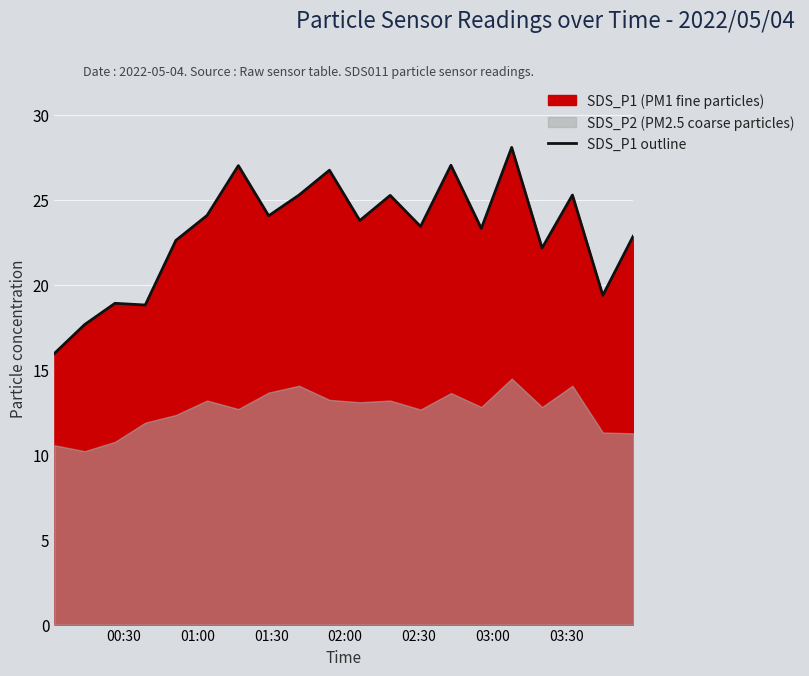

Count the number of values greater than 23.

12